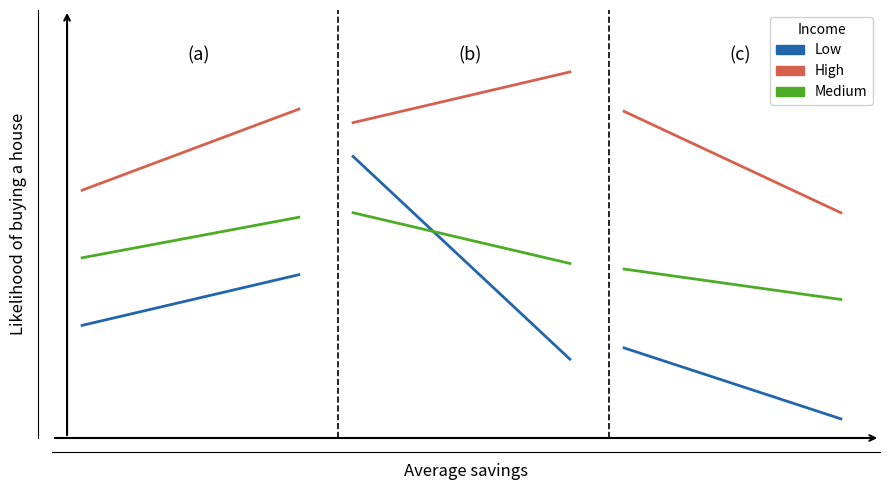

True or false: Medium and High intersect in this chart.

False